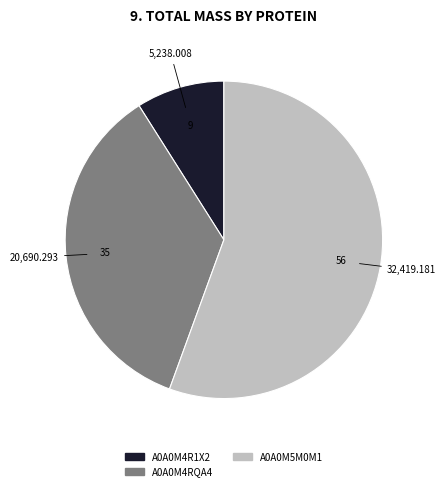

Is there a majority slice in this chart?

Yes